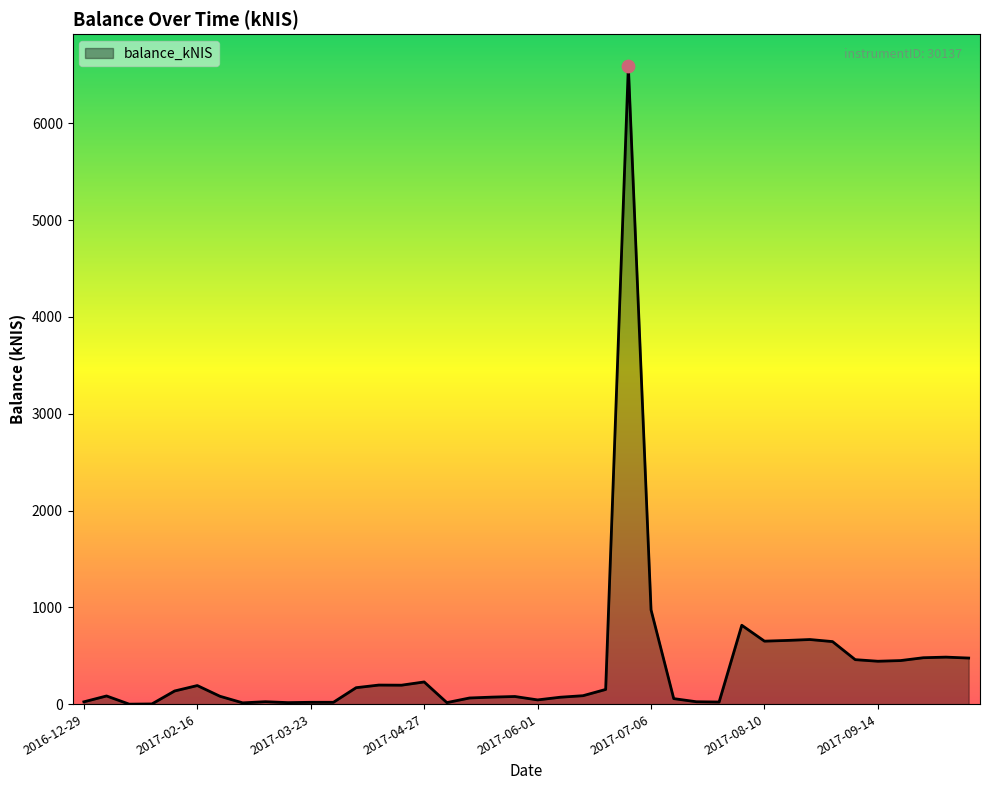

What is the maximum value shown in the chart?

6591.9